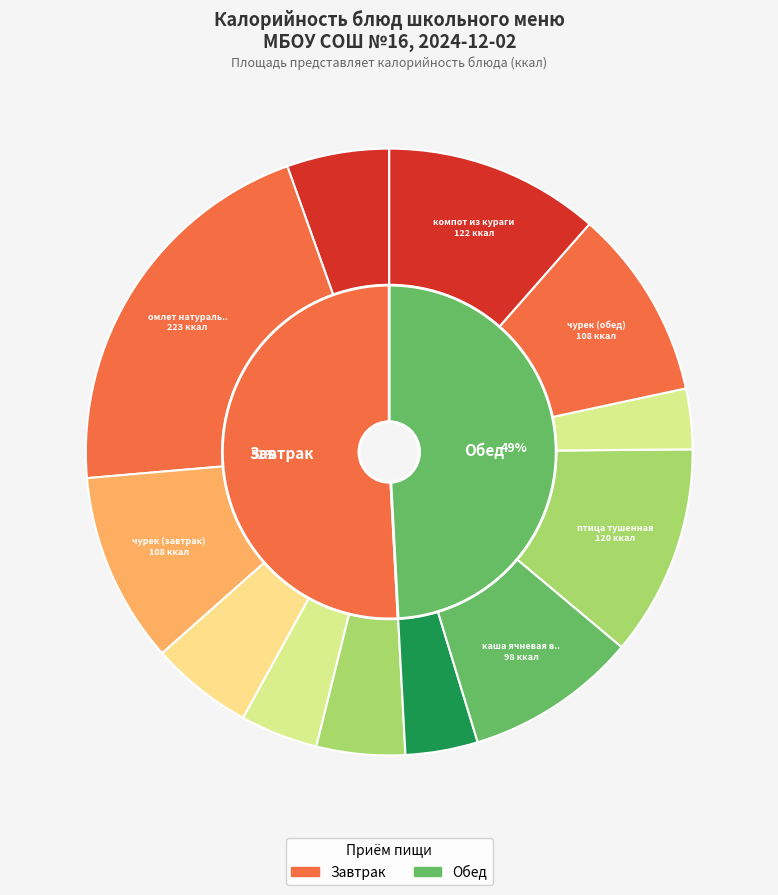

How many segments does this pie chart have?

12